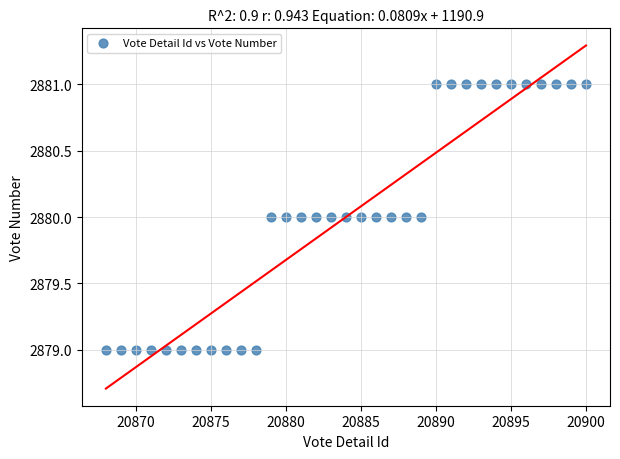

What is the range of X values (max minus min)?

32